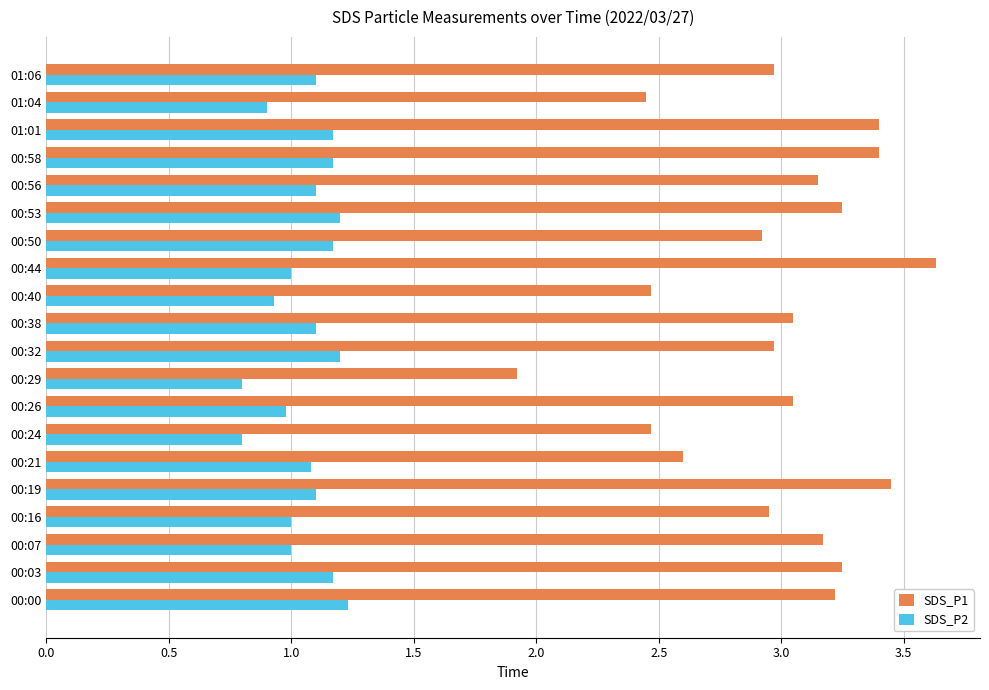

How many values in the SDS_P1 series exceed 3?

11